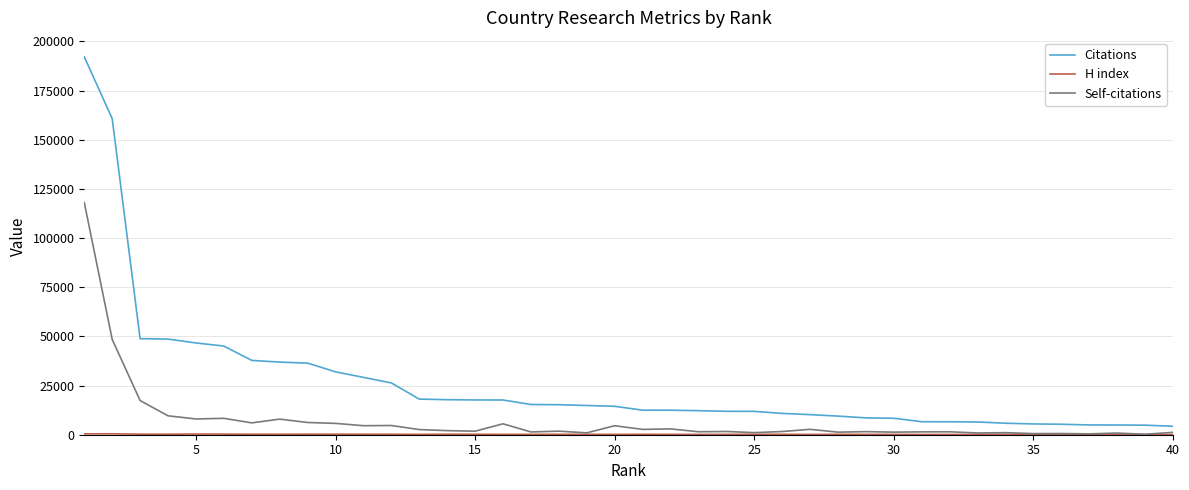

What is the greatest value displayed?

192203